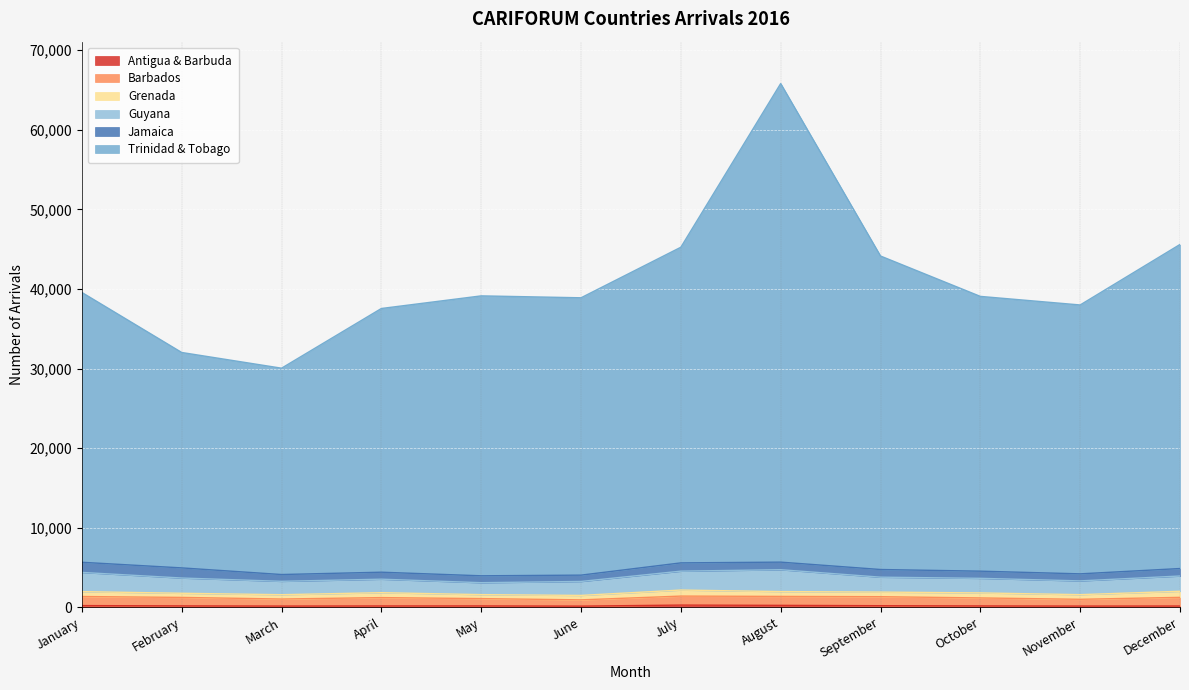

What is the smallest value displayed?

137